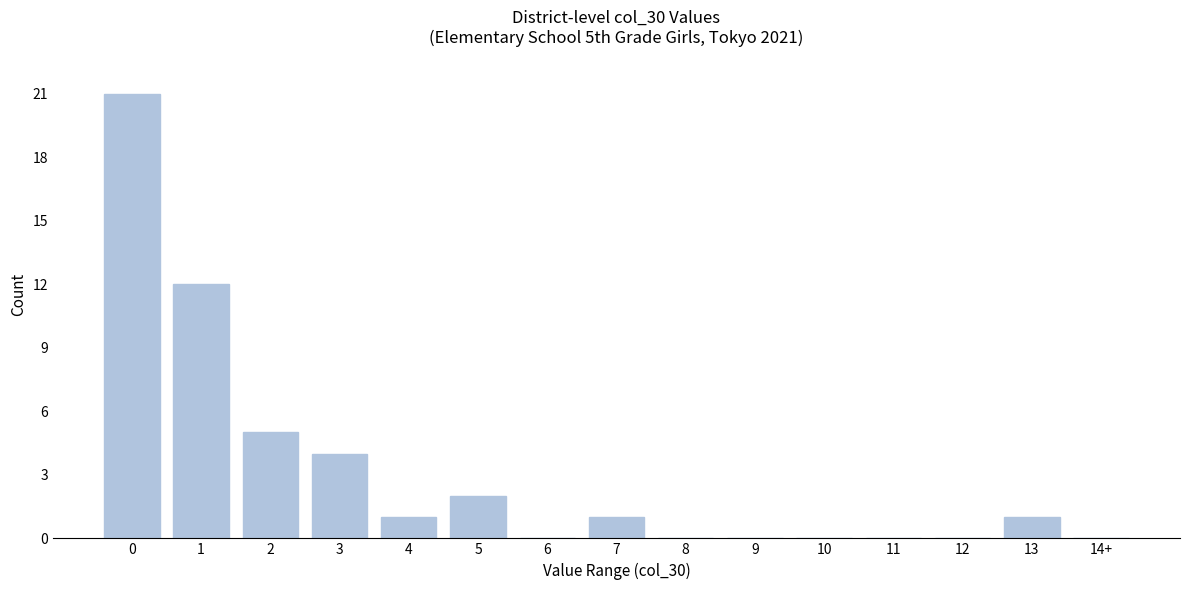

Reading left to right, what are all the values shown in this chart?

0=21	1=12	2=5	3=4	4=1	5=2	6=0	7=1	8=0	9=0	10=0	11=0	12=0	13=1	14+=0